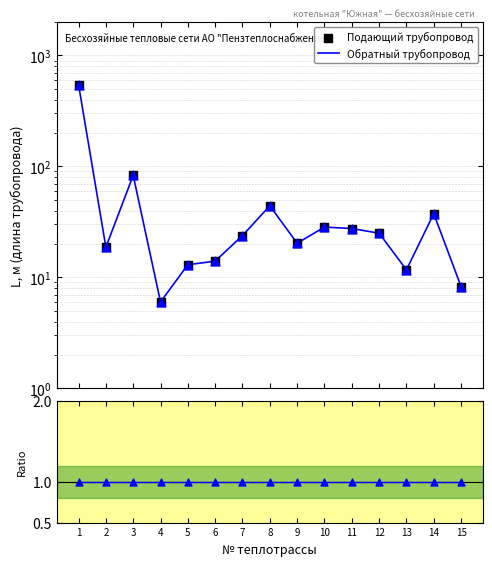

At which category is the sum across all series the highest?

1